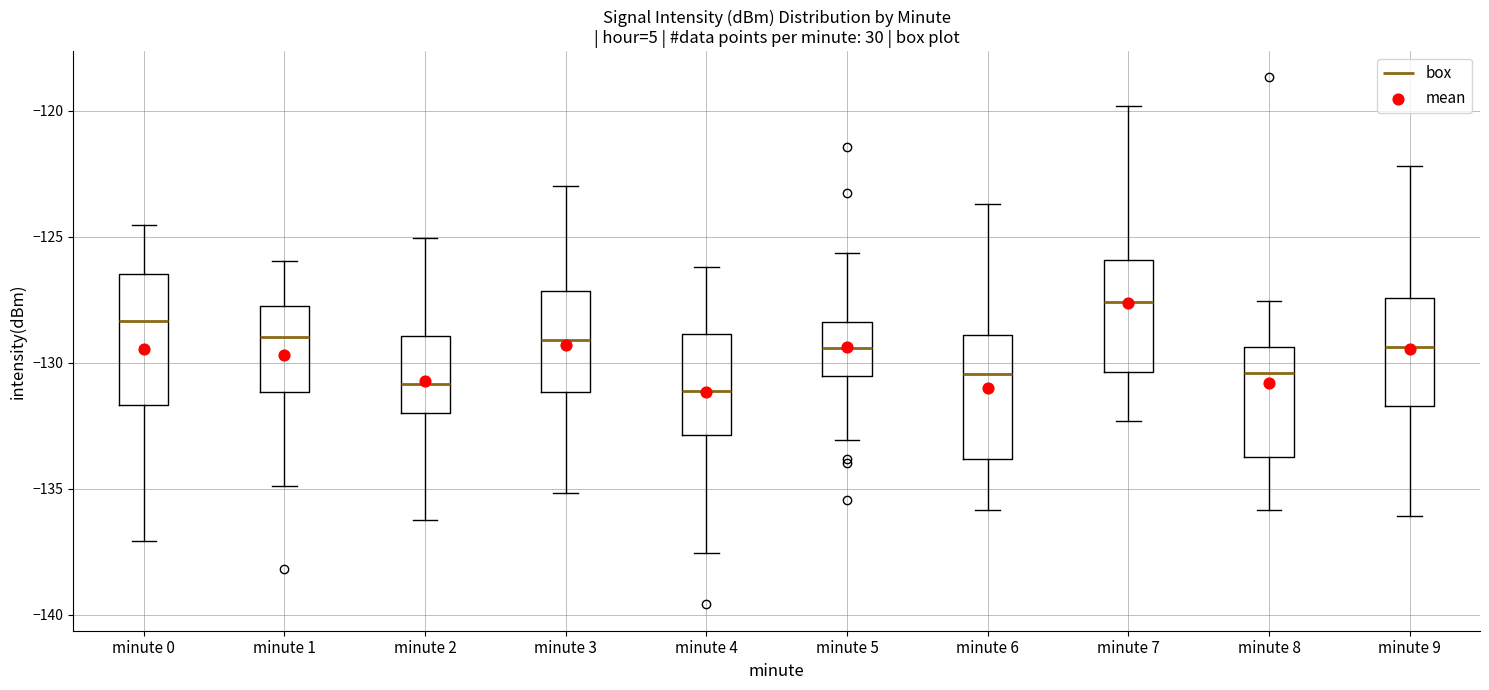

Reading left to right, read every box against the y-axis: the position of its median line, the range the box covers, and the ends of its whiskers. The values are not printed on the chart, so give them approximately, as read against the axis.

minute 0: median -128.5, box -131.5 to -126.5, whiskers -137.0 to -124.5
minute 1: median -129.0, box -131.0 to -127.5, whiskers -135.0 to -126.0
minute 2: median -131.0, box -132.0 to -129.0, whiskers -136.0 to -125.0
minute 3: median -129.0, box -131.0 to -127.0, whiskers -135.0 to -123.0
minute 4: median -131.0, box -133.0 to -129.0, whiskers -137.5 to -126.0
minute 5: median -129.5, box -130.5 to -128.5, whiskers -133.0 to -125.5
minute 6: median -130.5, box -134.0 to -129.0, whiskers -136.0 to -123.5
minute 7: median -127.5, box -130.5 to -126.0, whiskers -132.5 to -120.0
minute 8: median -130.5, box -133.5 to -129.5, whiskers -136.0 to -127.5
minute 9: median -129.5, box -131.5 to -127.5, whiskers -136.0 to -122.0